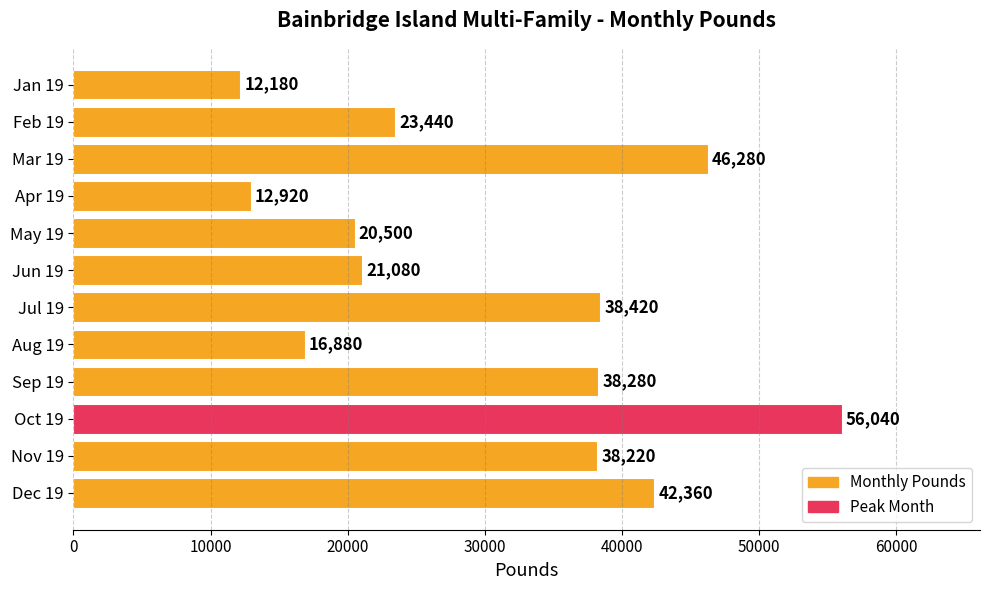

The chart shows a value of 4834 at Apr 19. True or false?

False